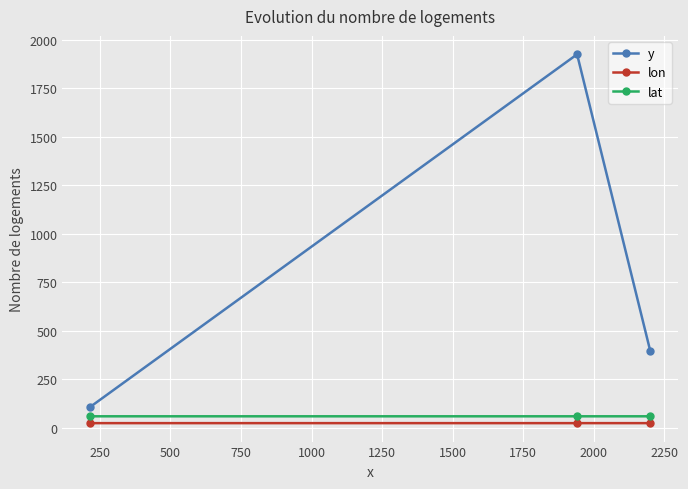

Which series has the largest range (max minus min)?

y